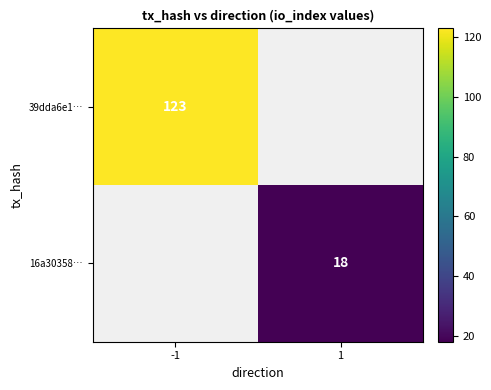

What is the maximum value shown in the chart?

123.0